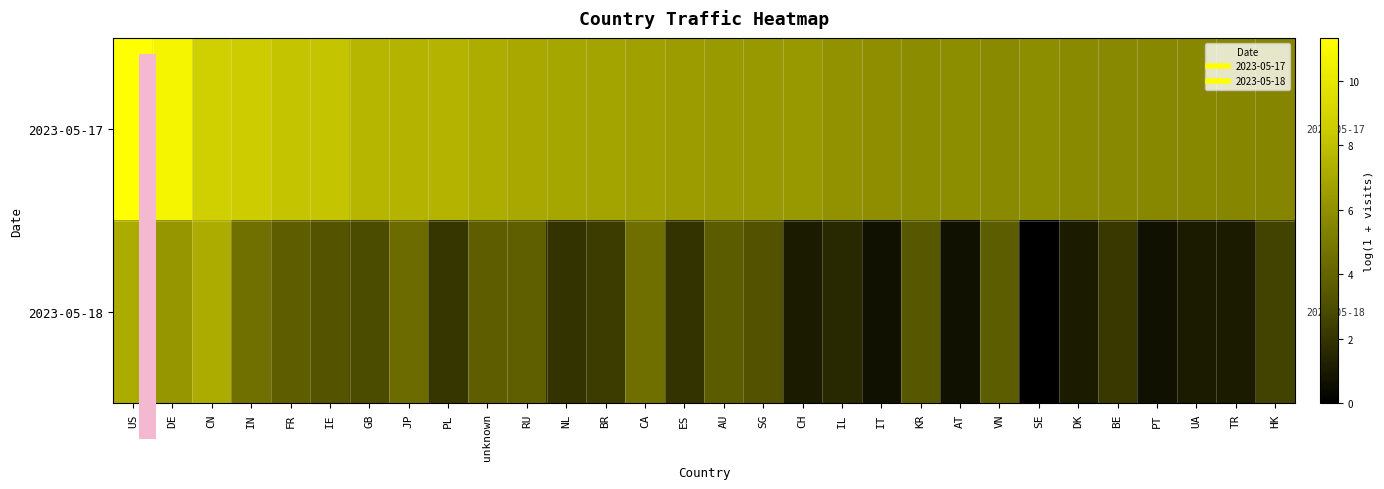

Reading left to right, transcribe all the data shown in this chart.

2023-05-17: US=11.3	DE=10.8	CN=8.7	IN=8.5	FR=8.2	IE=8.1	GB=7.6	JP=7.5	PL=7.4	unknown=7.3	RU=7.0	NL=6.9	BR=6.8	CA=6.6	ES=6.5	AU=6.4	SG=6.3	CH=6.3	IL=6.1	IT=5.9	KR=5.8	AT=5.9	VN=5.8	SE=5.9	DK=5.8	BE=5.7	PT=5.7	UA=5.7	TR=5.6	HK=5.5
2023-05-18: US=7.1	DE=6.3	CN=7.2	IN=4.6	FR=3.8	IE=3.3	GB=2.9	JP=4.4	PL=2.1	unknown=3.8	RU=3.8	NL=1.9	BR=2.3	CA=4.6	ES=1.9	AU=3.7	SG=3.2	CH=1.1	IL=1.6	IT=0.7	KR=3.5	AT=0.7	VN=3.7	SE=0.0	DK=1.1	BE=2.2	PT=0.7	UA=1.1	TR=1.1	HK=2.6